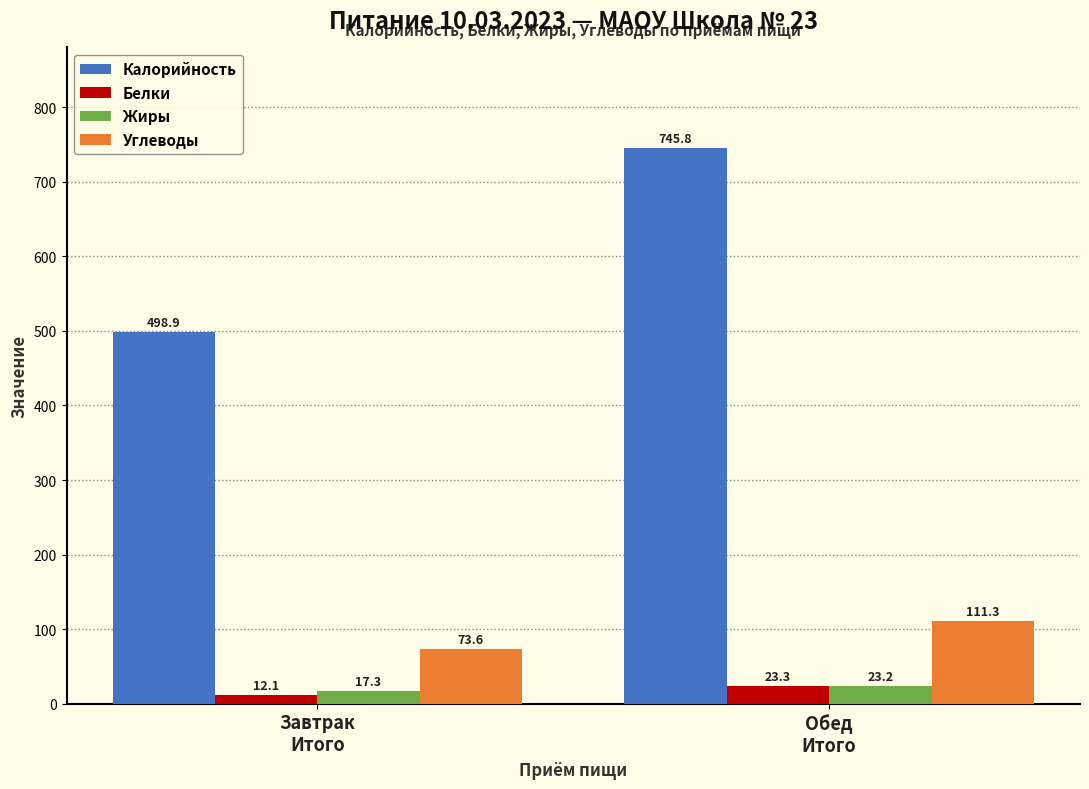

How many distinct data groups are displayed?

4